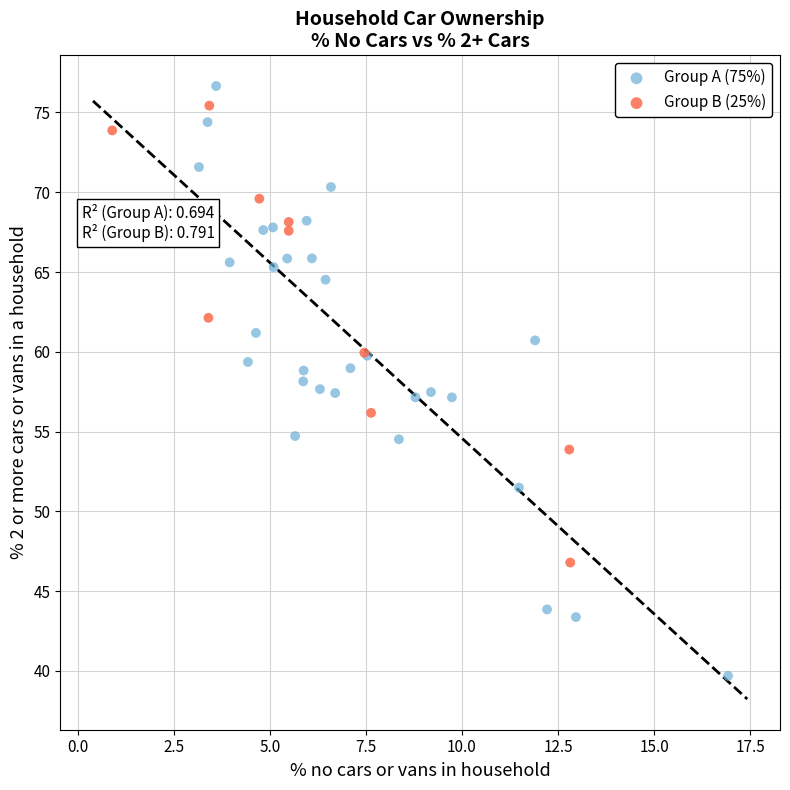

Which series contains the lowest Y value?

Group A (75%)